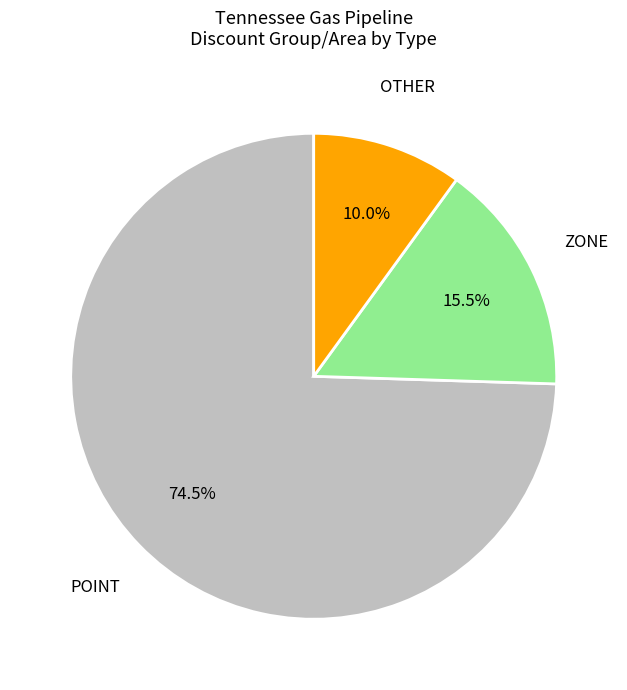

Between OTHER and ZONE, which is larger?

ZONE